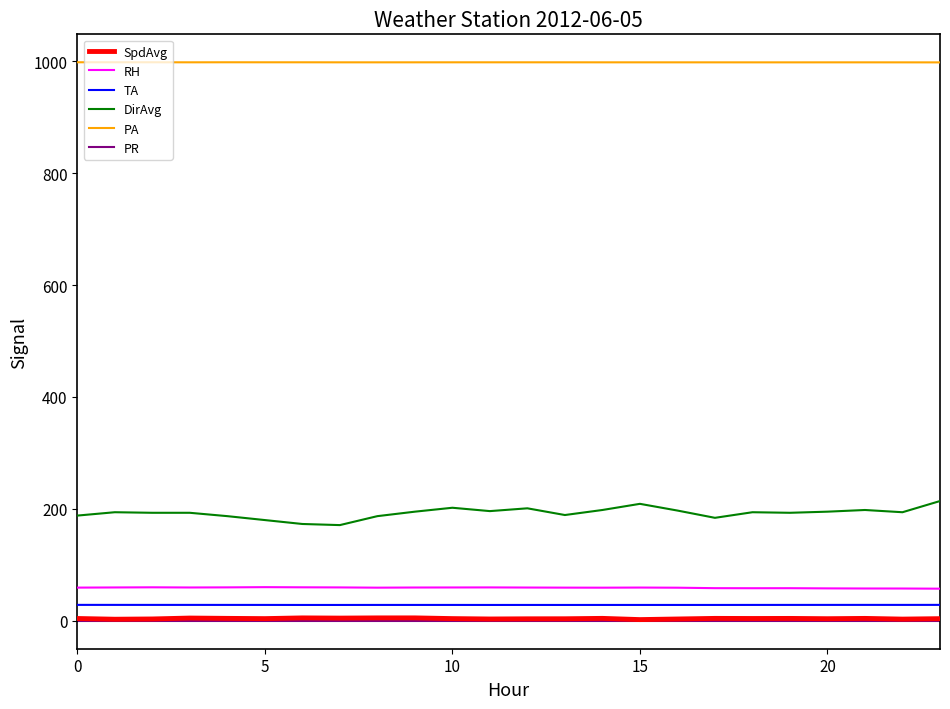

True or false: SpdAvg and PA intersect in this chart.

False